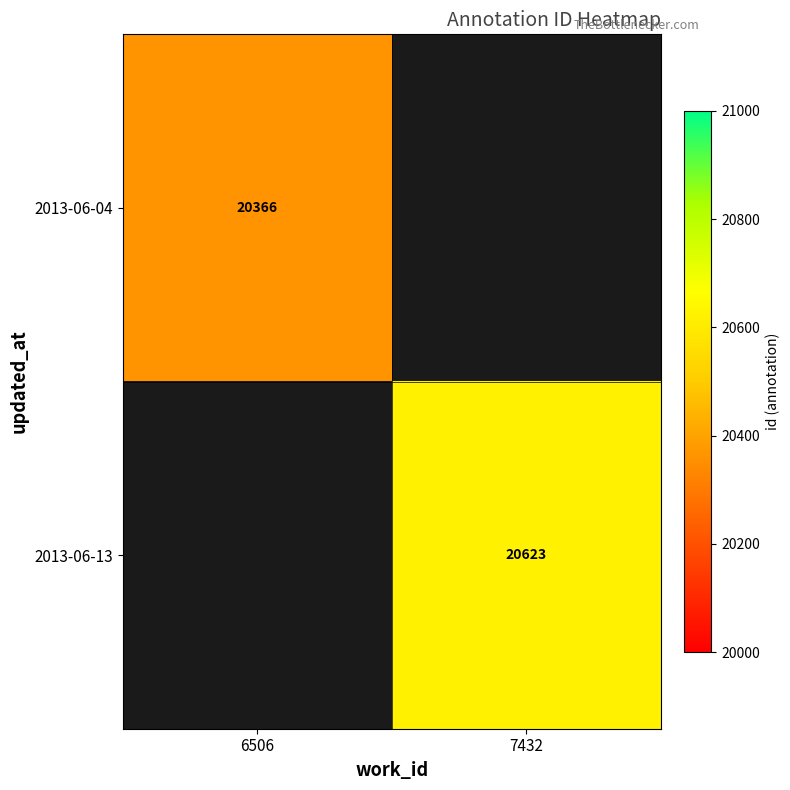

Is the value of 2013-06-13 at 7432 greater than the value of 2013-06-04 at 6506?

Yes